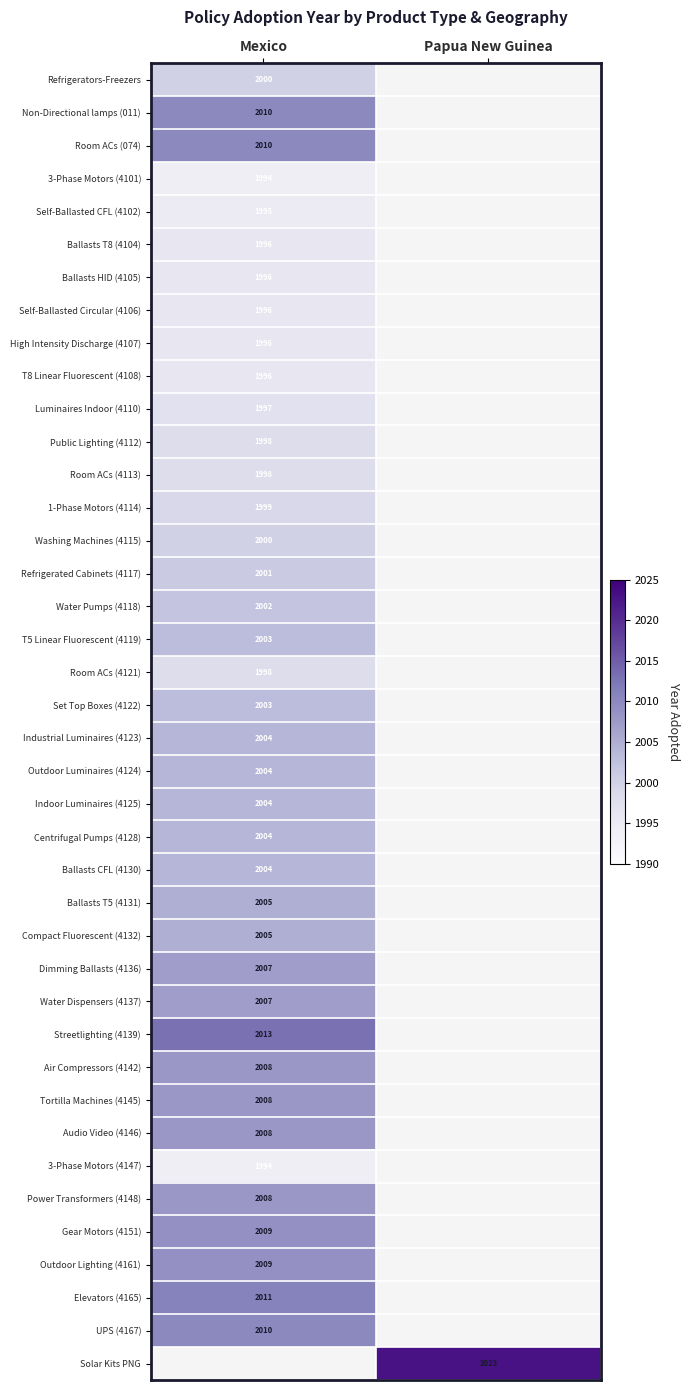

The Set Top Boxes (4122) series shows 1030 at Mexico. True or false?

False